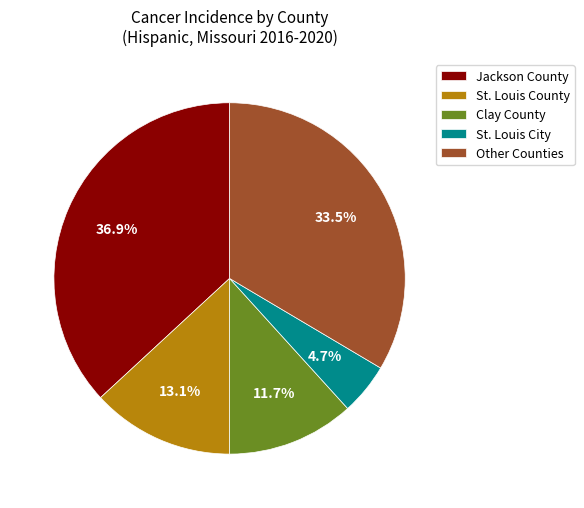

How many segments does this pie chart have?

5